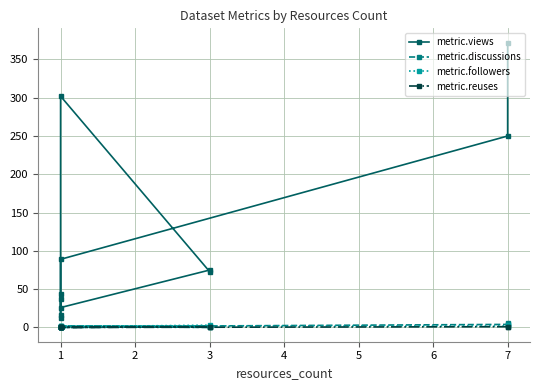

Which series has the largest range (max minus min)?

metric.views